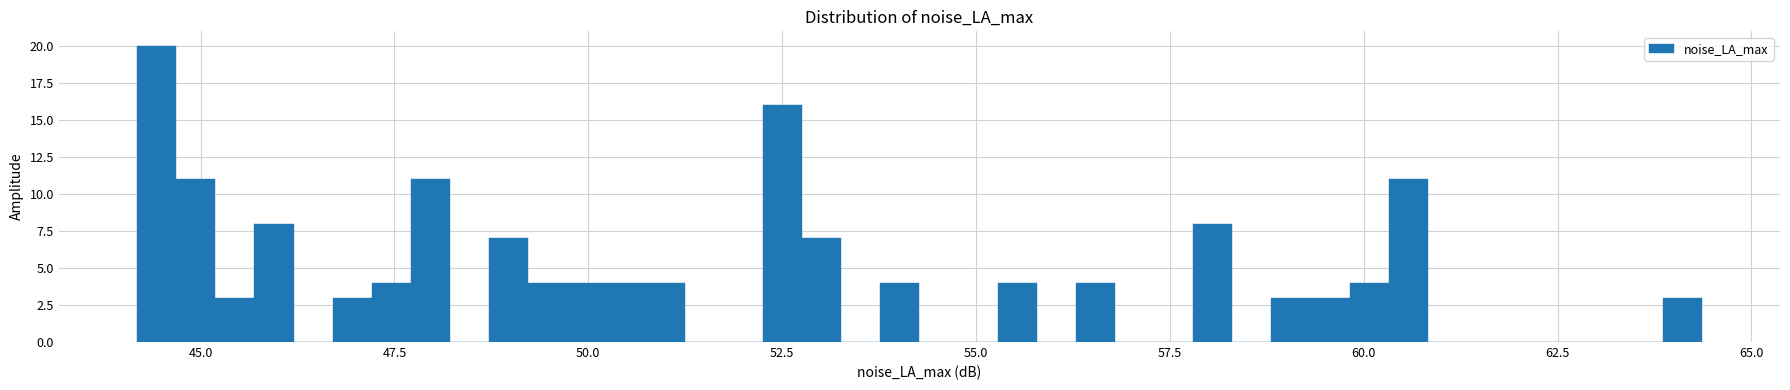

Around what value on the x-axis is the tallest bar? Give the approximate position of its centre, as read against the axis.

44.5